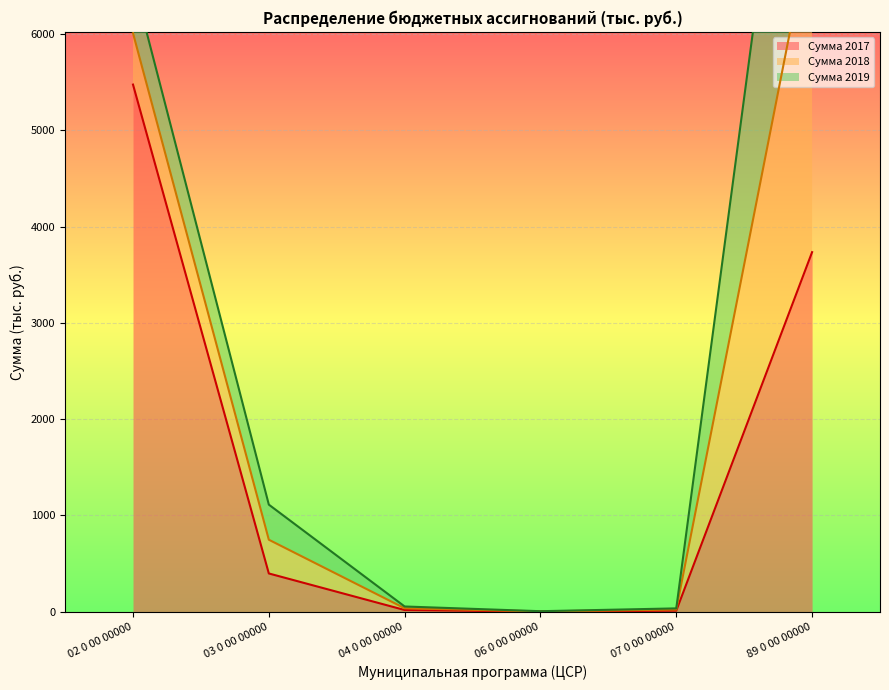

True or false: Сумма 2019 has more than 0 points higher than both neighbors.

False